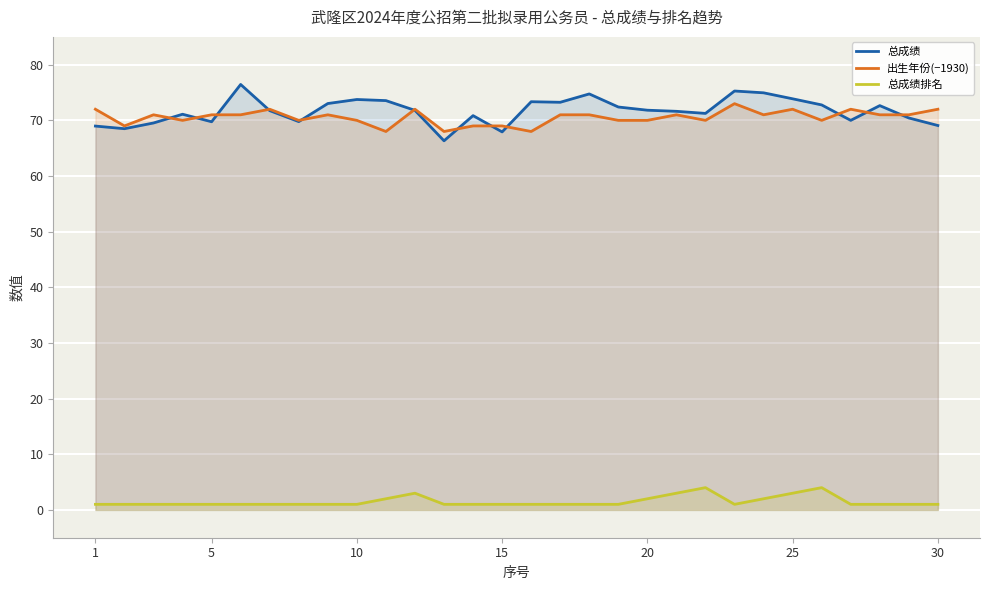

The value of 总成绩排名 at 10 is 1.0. True or false?

True